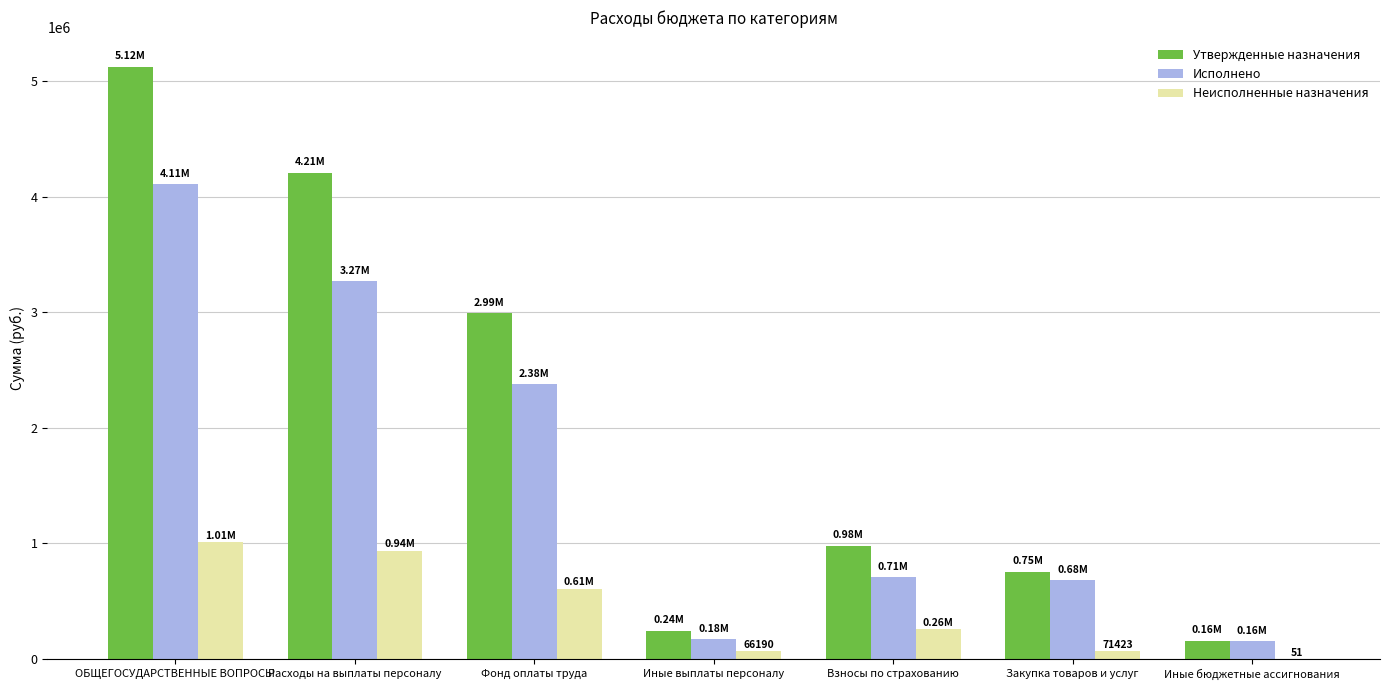

What are all the series names shown in the legend?

Утвержденные назначения, Исполнено, Неисполненные назначения